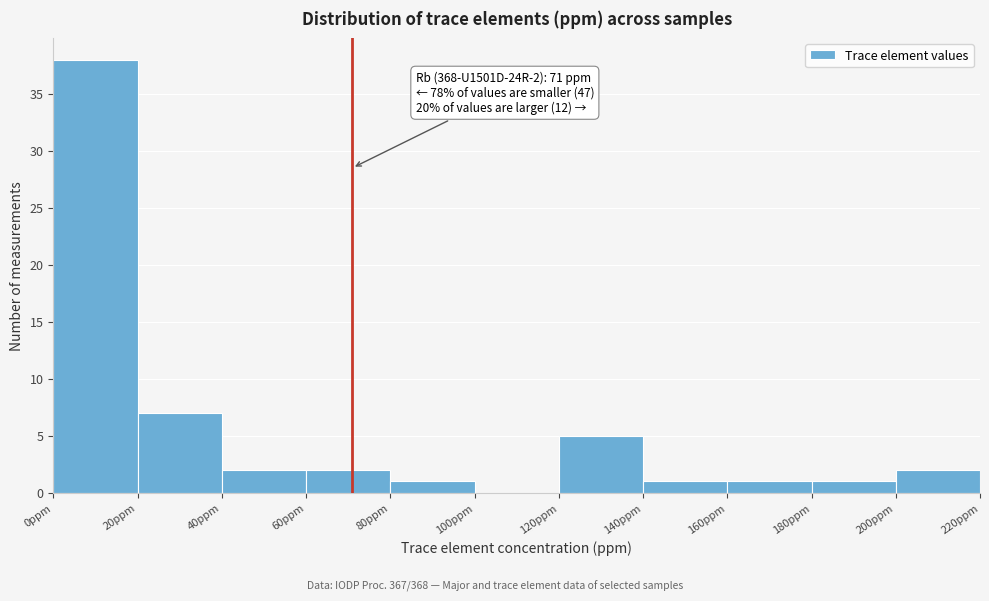

Which range on the x-axis has the tallest bar?

0 to 20